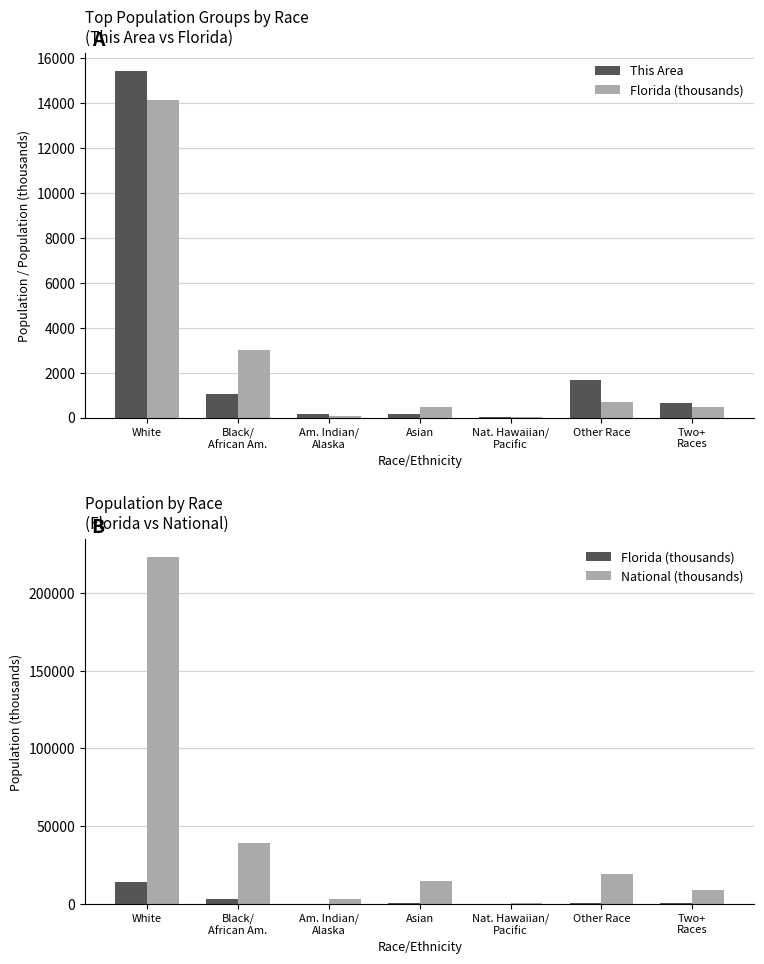

Which label corresponds to the smallest value in the chart?

Nat. Hawaiian/
Pacific